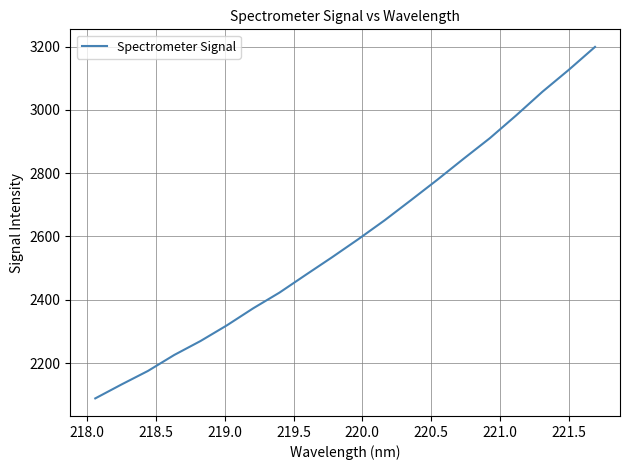

What is the difference between the maximum and minimum values?

1110.7